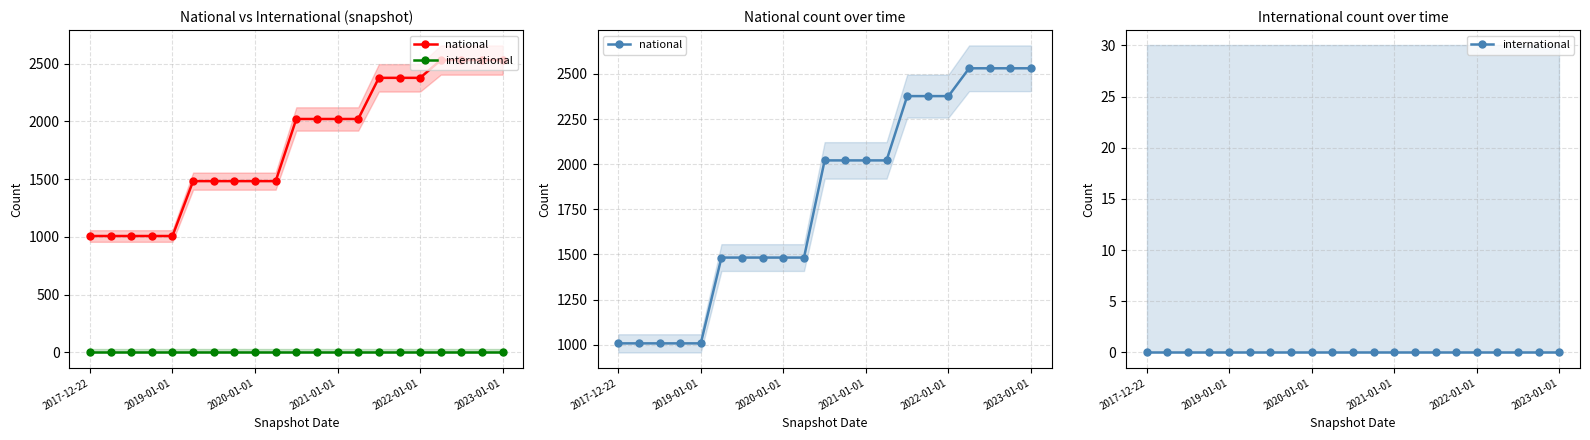

How many data points in national are above 2021?

7